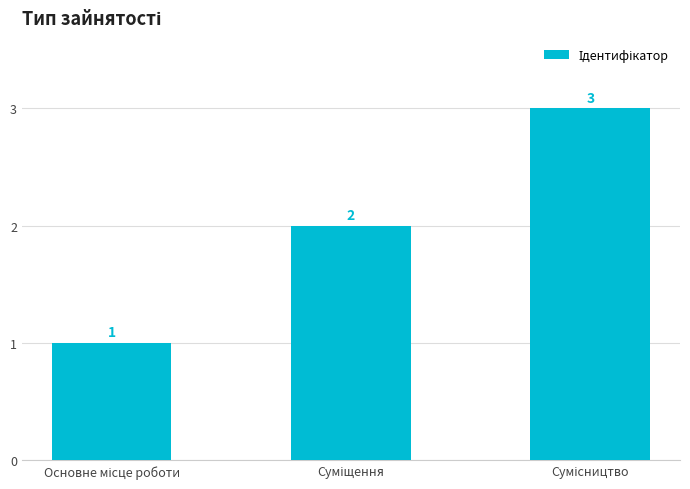

What is the value of the 3rd bar from the left?

3